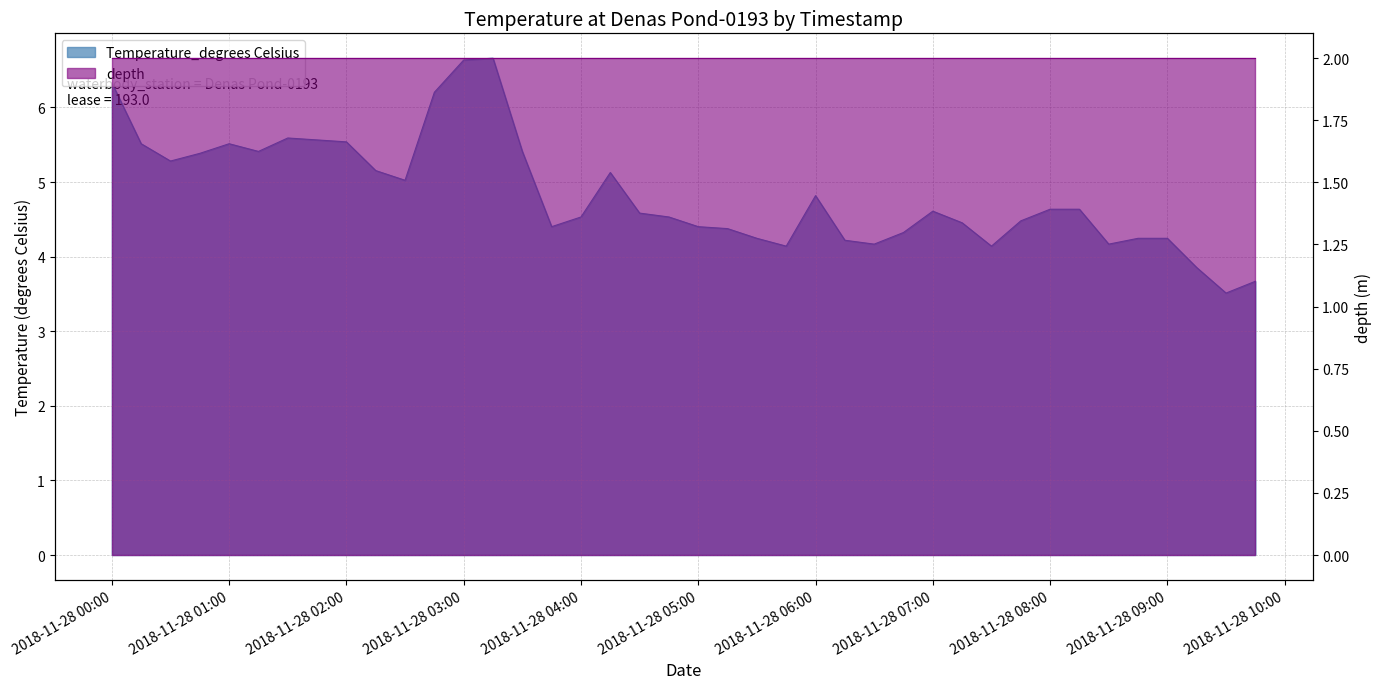

What is the difference between the second highest and minimum values?

3.1